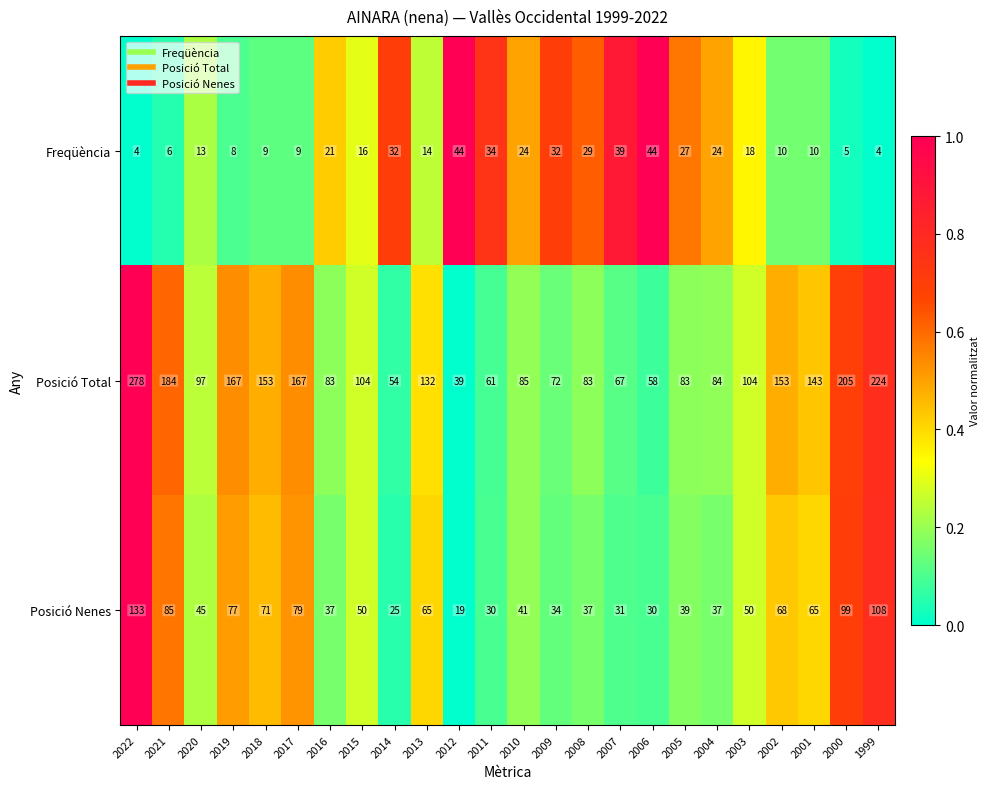

What is the total value across all series at 2014?

111